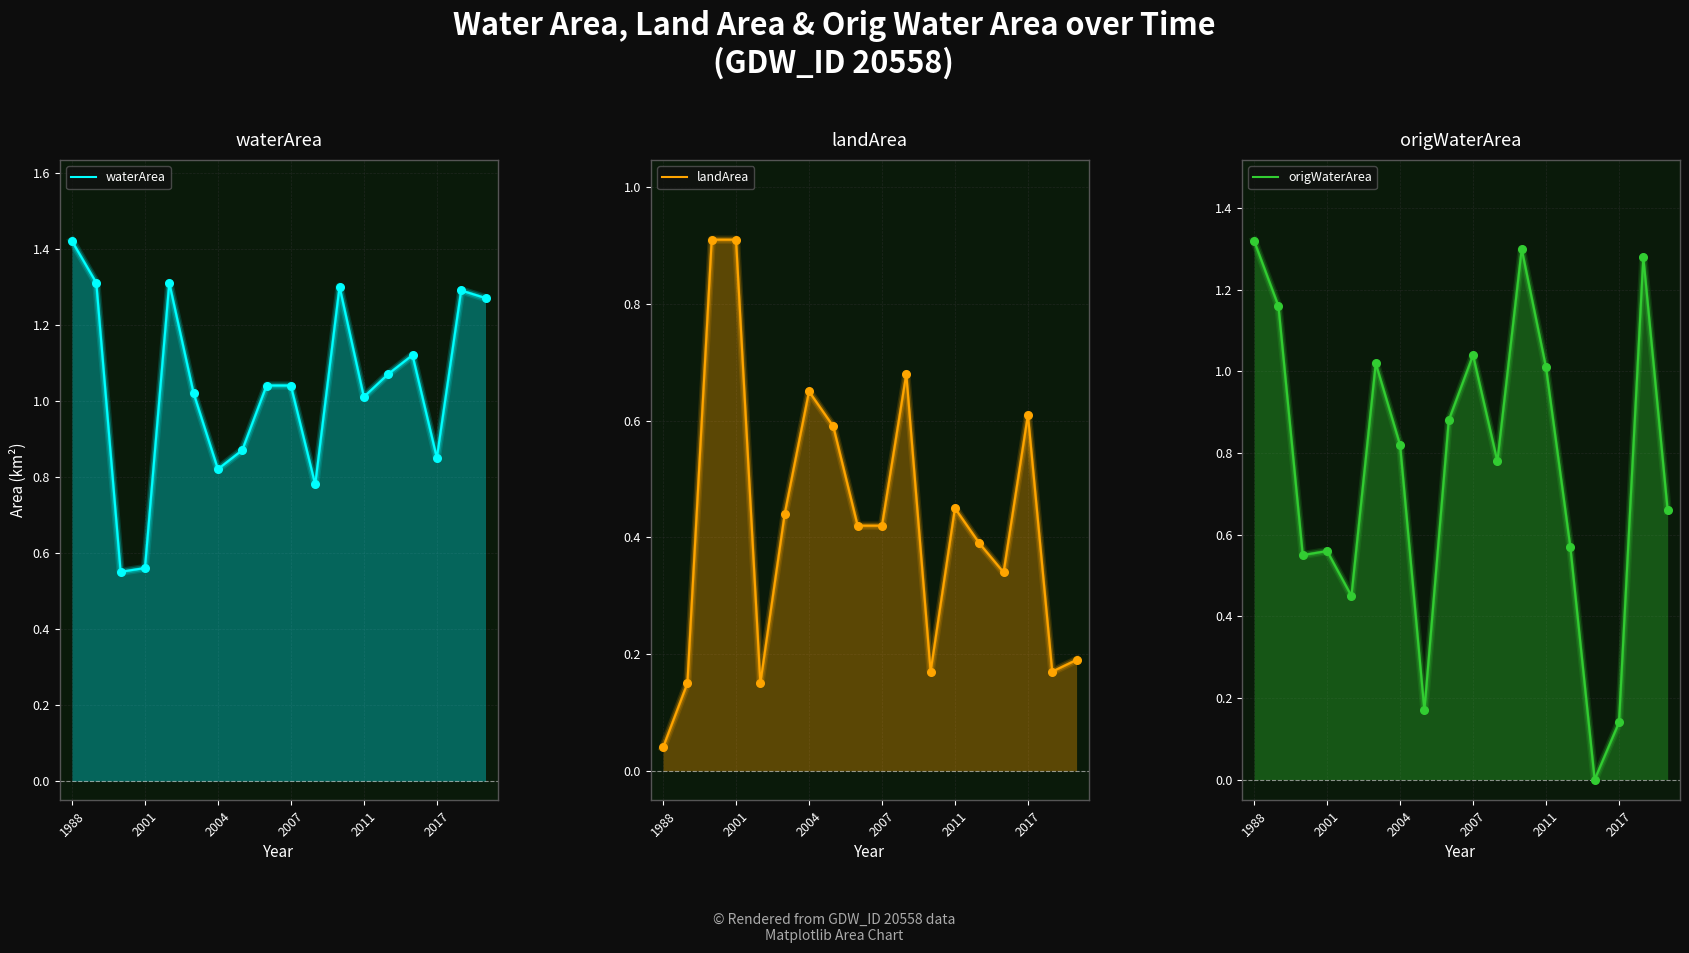

What are all the series names shown in the legend?

waterArea, landArea, origWaterArea